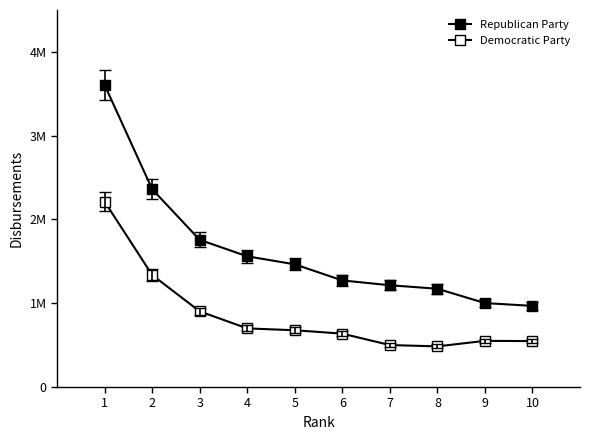

The value of Republican Party at 6 is 1.3. True or false?

True